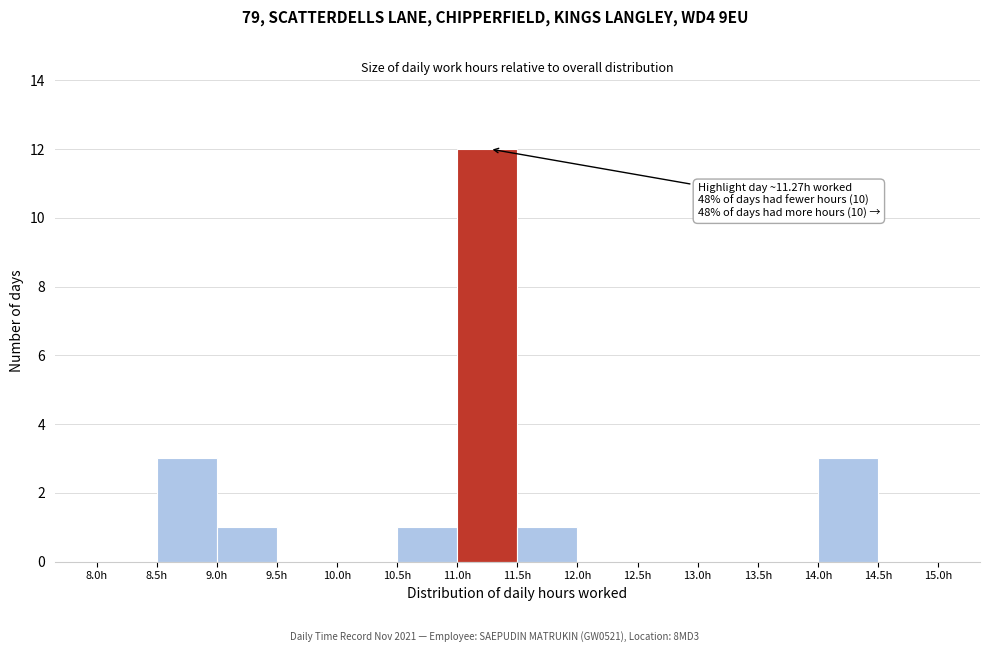

Over which range of the x-axis is the bar tallest?

11.0 to 11.5